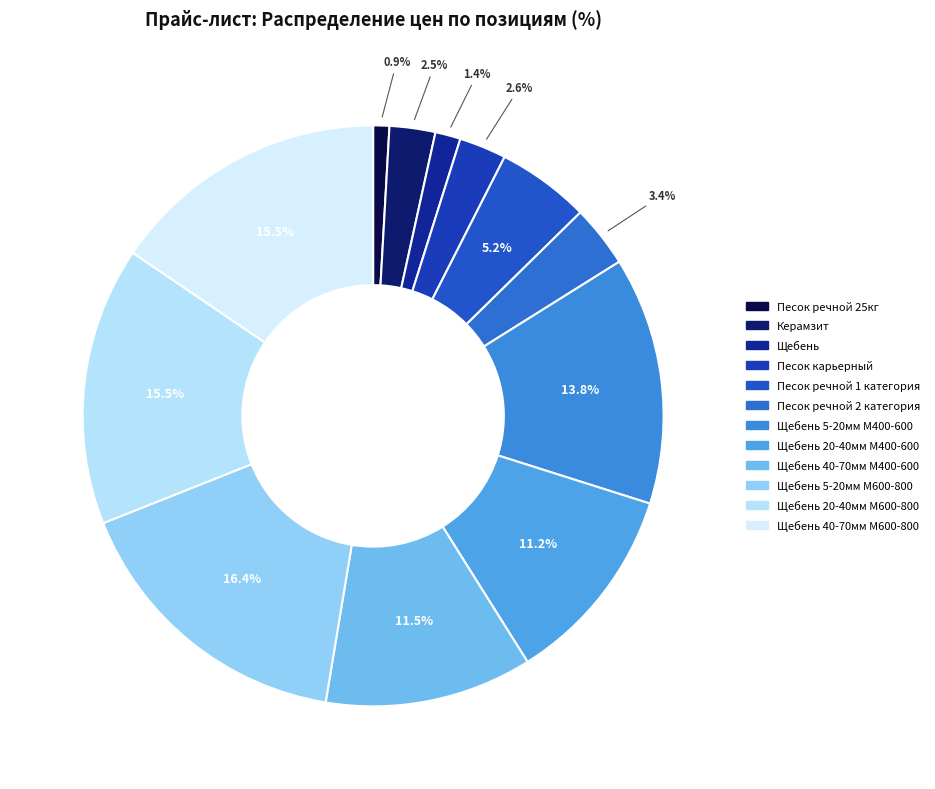

How many slices are in this pie chart?

12